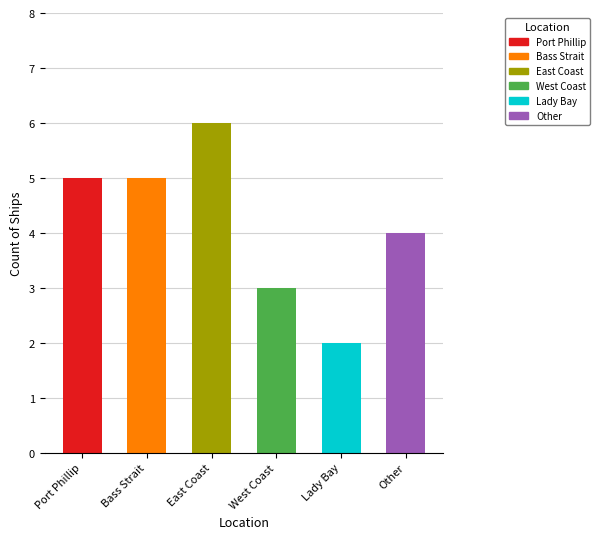

What is the smallest value displayed?

2